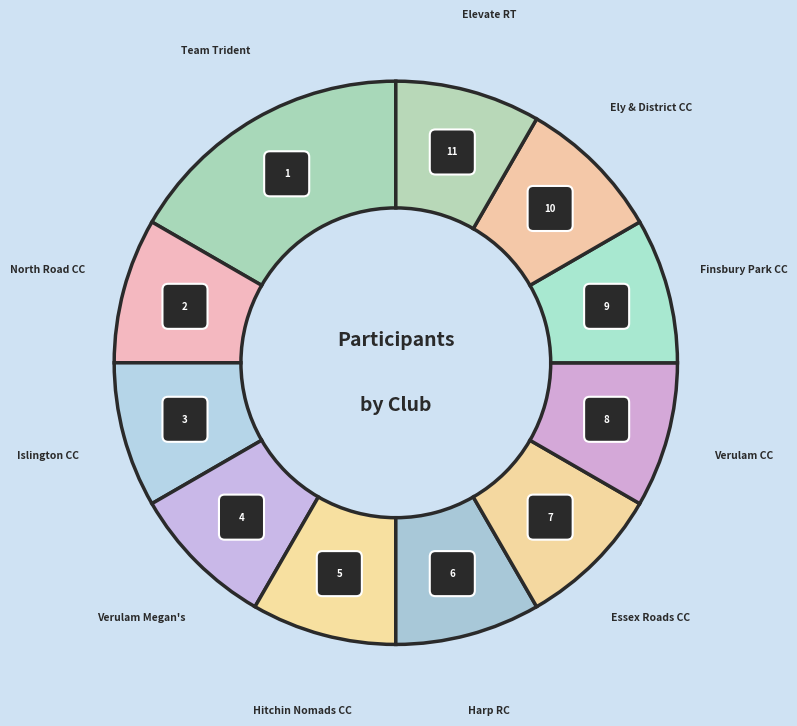

What percentage is NOT represented by Islington CC?

91.7%